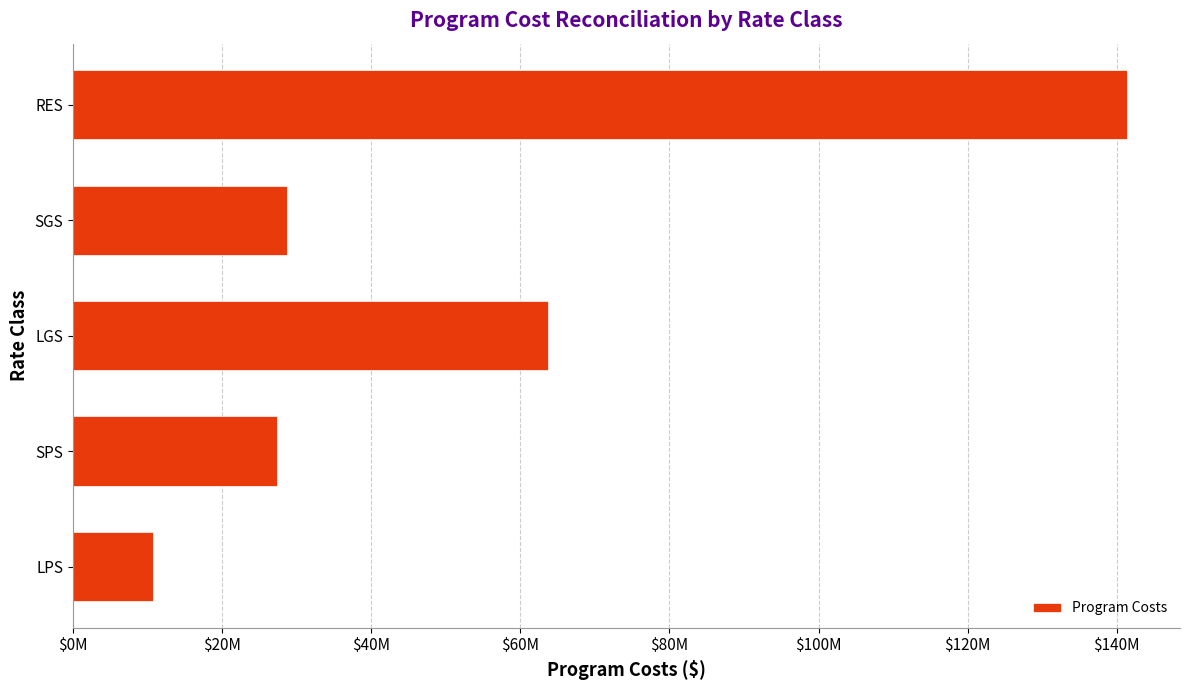

Which category has the highest value across all series?

RES